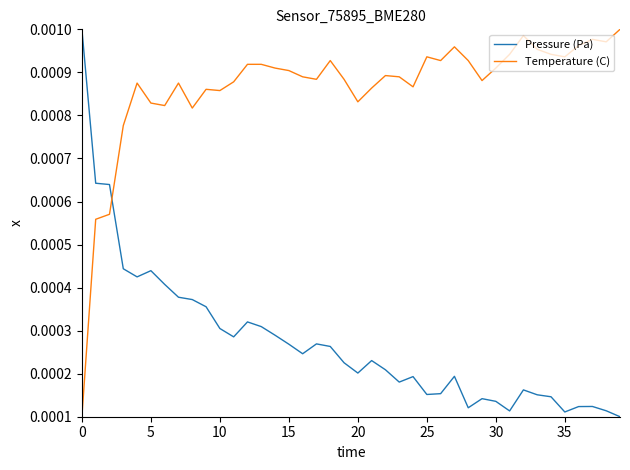

Which series ends up on top after the final intersection of Temperature (C) and Pressure (Pa)?

Temperature (C)